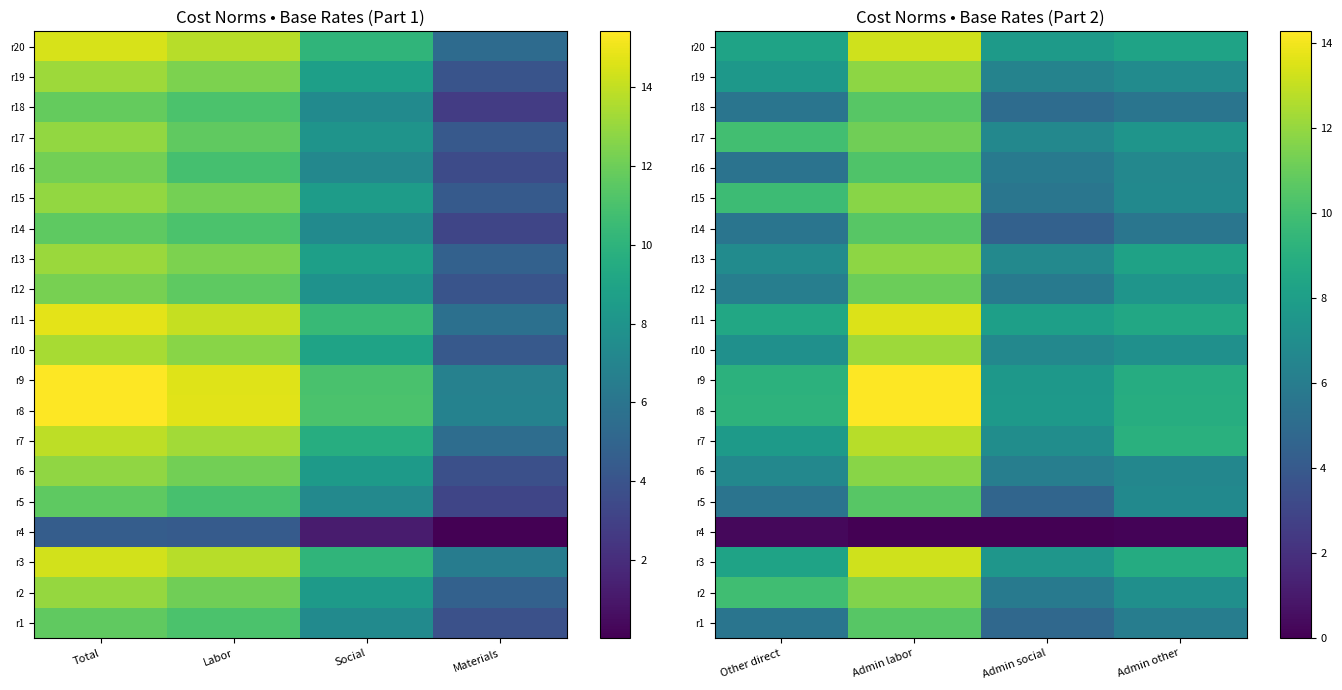

What is the difference between the second highest and minimum values in the r7 series?

2.1